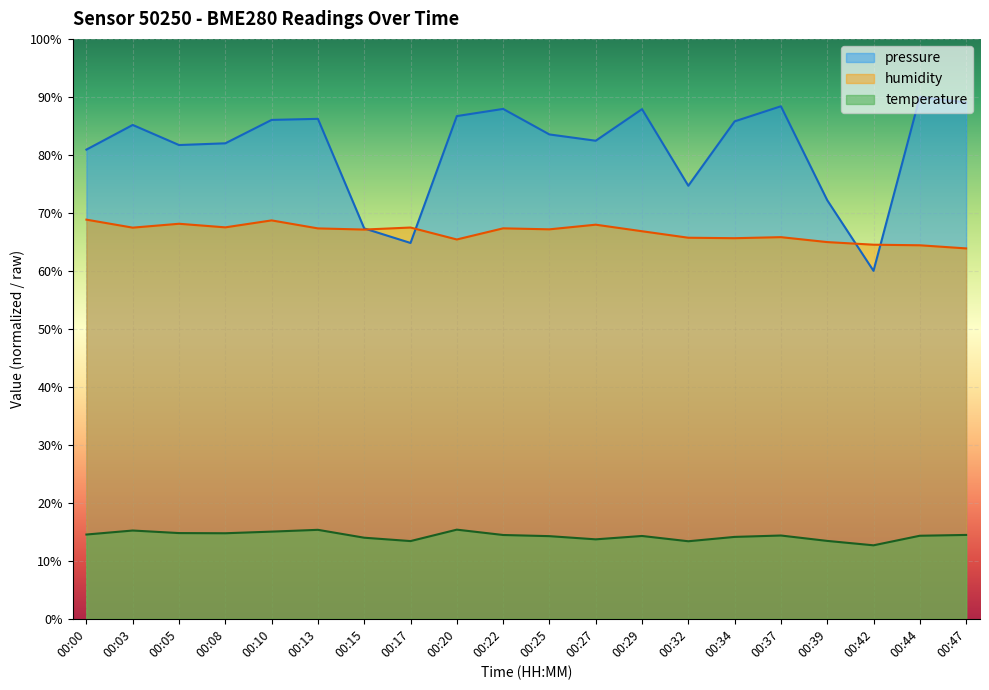

At which category does humidity reach its first local valley?

00:03